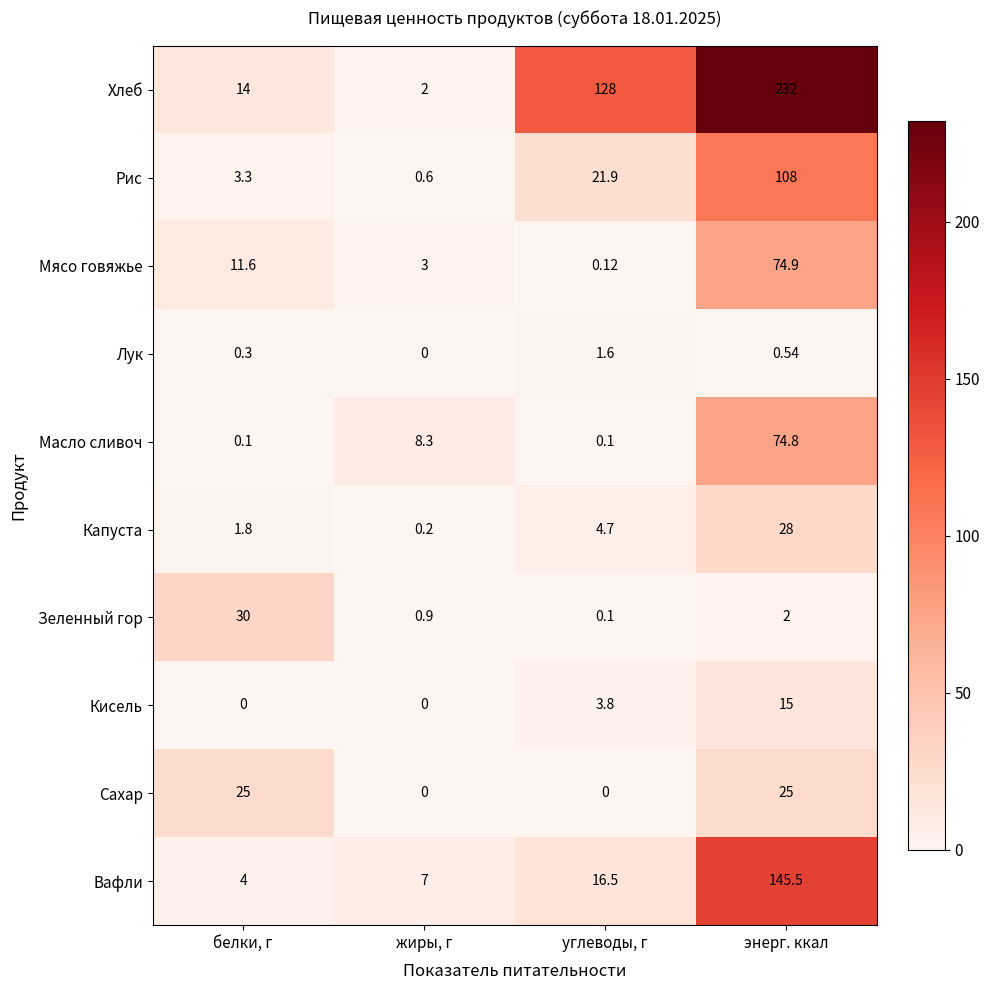

At which category does the chart reach its peak across all series?

энерг. ккал